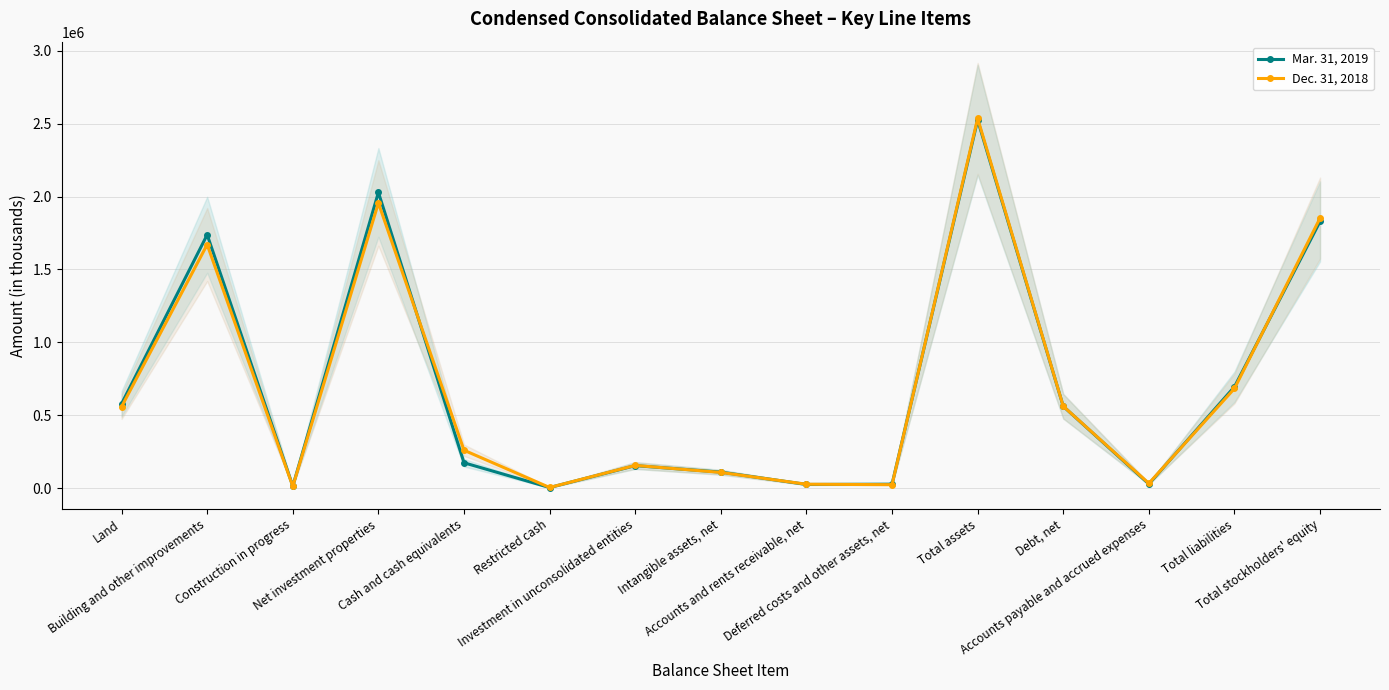

After their last crossing, which series has the higher values: Mar. 31, 2019 or Dec. 31, 2018?

Dec. 31, 2018